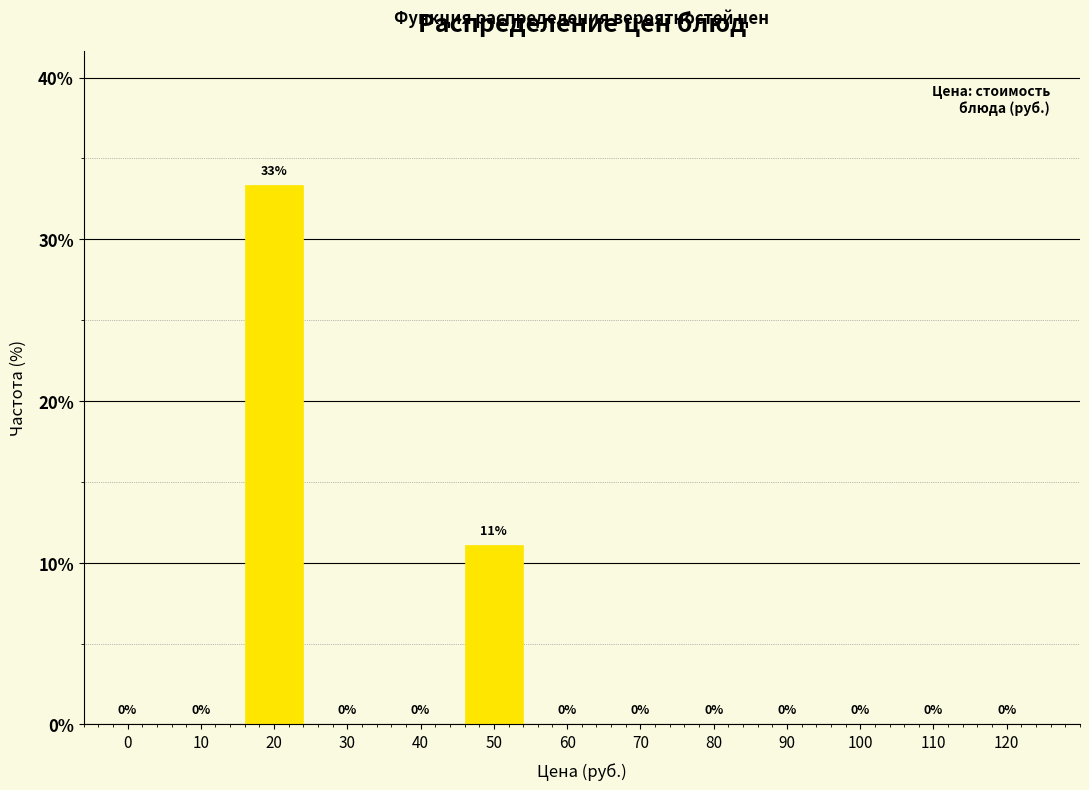

The chart shows a value of 11.1 at 50. True or false?

True